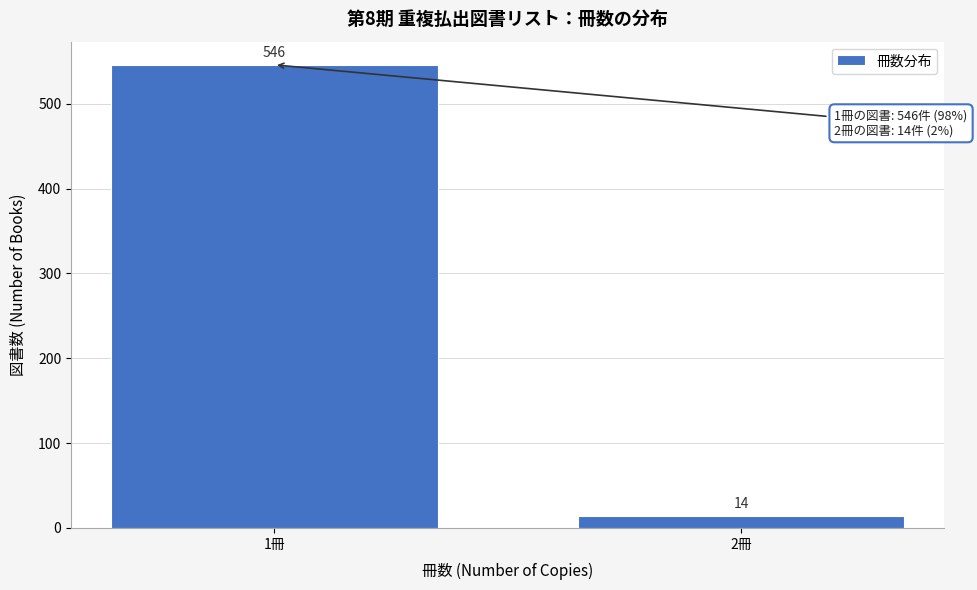

Reading left to right, transcribe all the data shown in this chart.

546	14